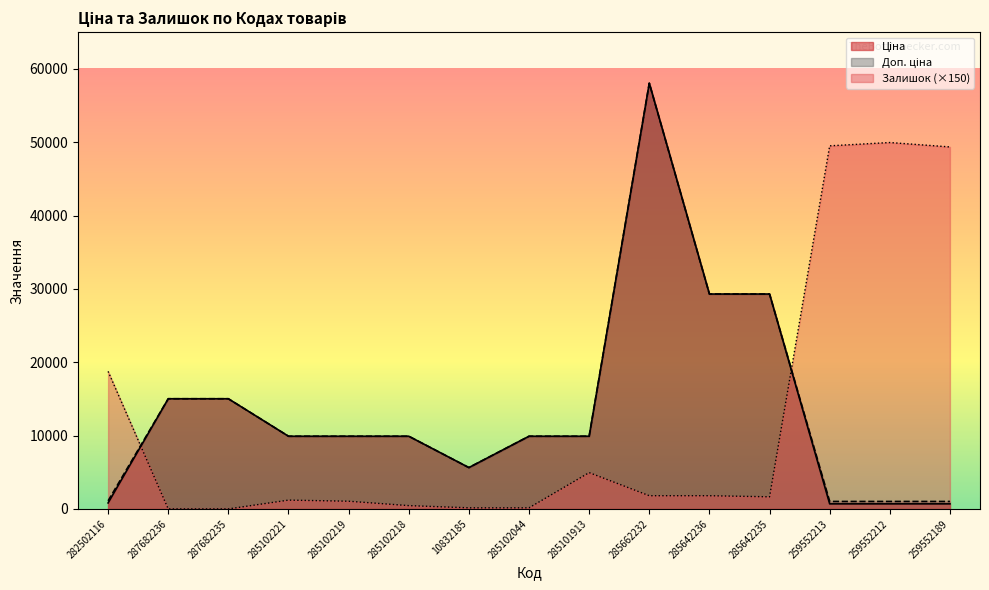

At which label does Ціна first exceed 9908?

287682236